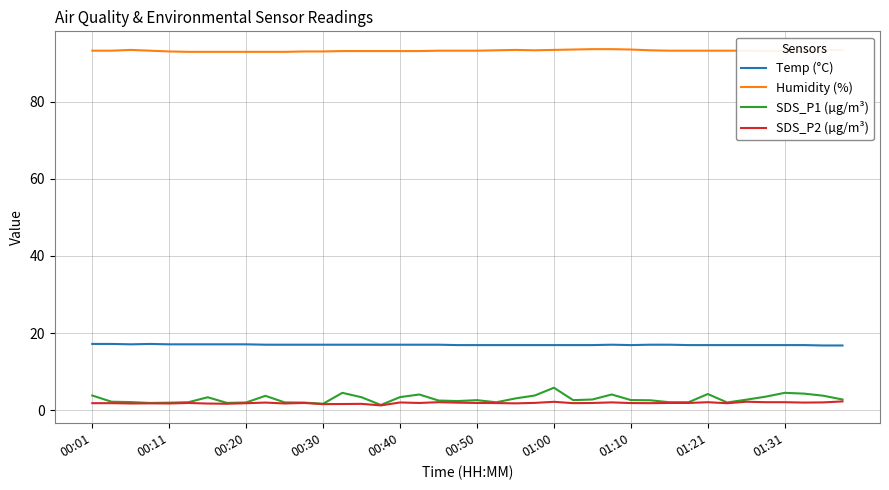

What is the highest value of the Humidity (%) series?

93.6